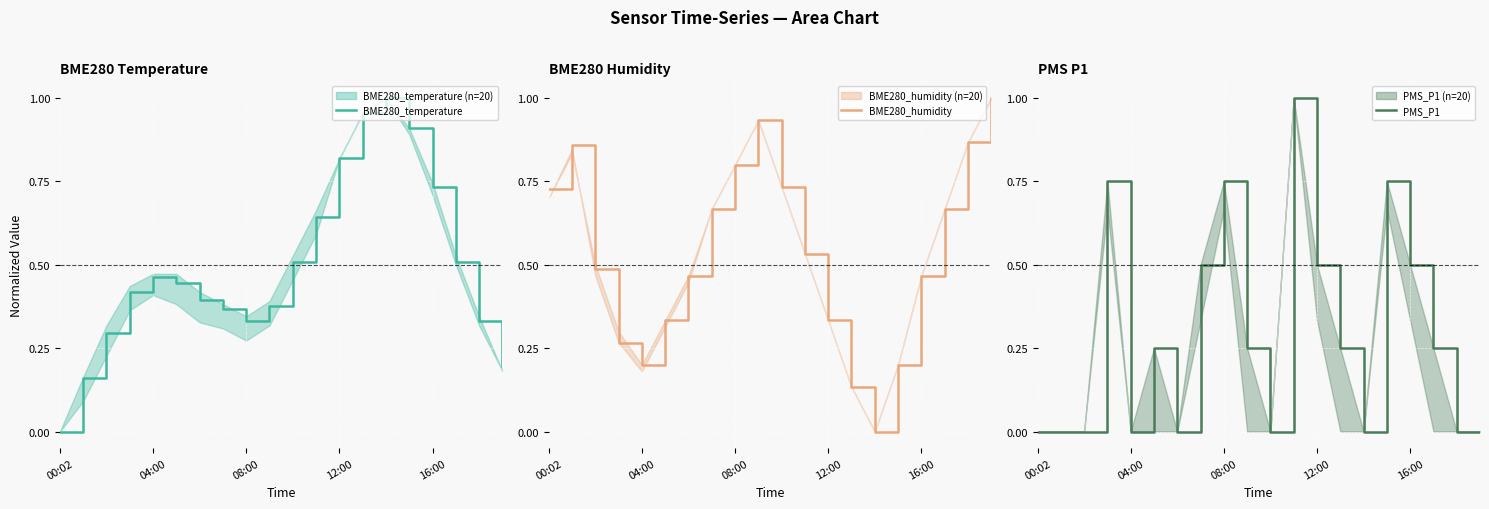

Which series changed the most between 6 and 19?

BME280_humidity